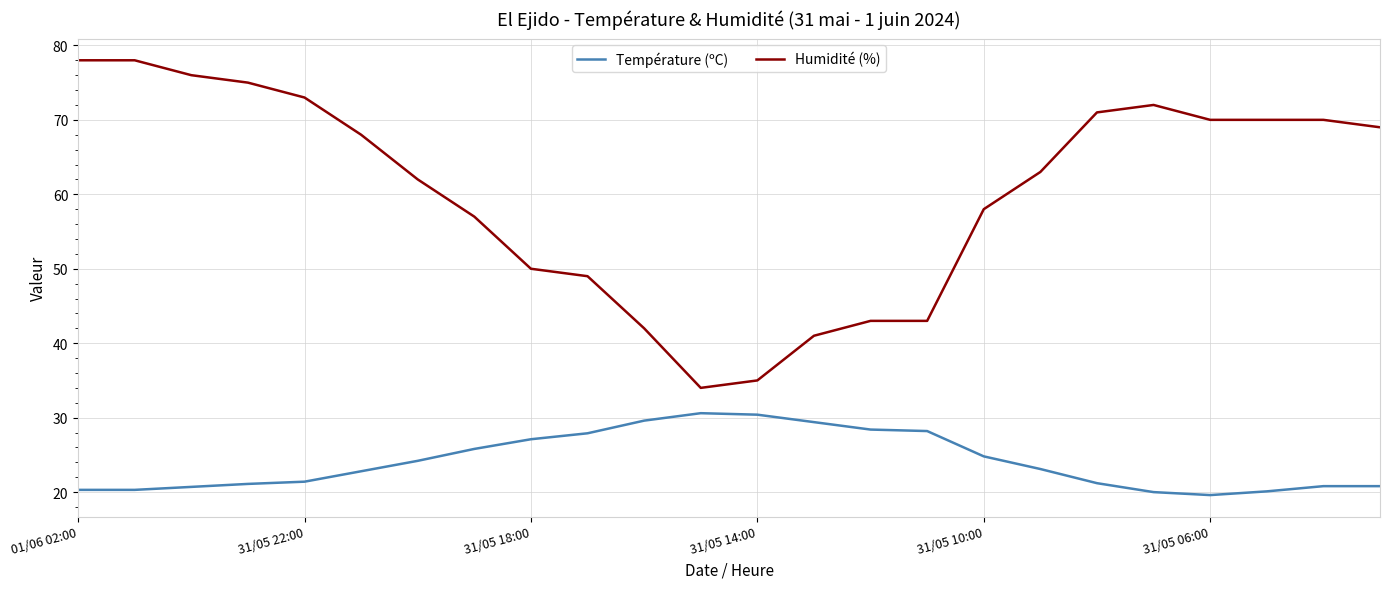

What are all the series names shown in the legend?

Température (ºC), Humidité (%)